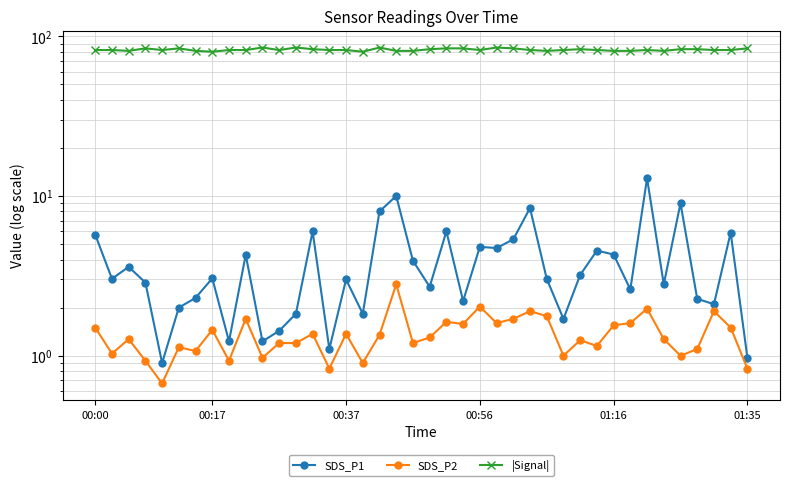

What is the difference between the maximum and minimum values in the SDS_P2 series?

2.1